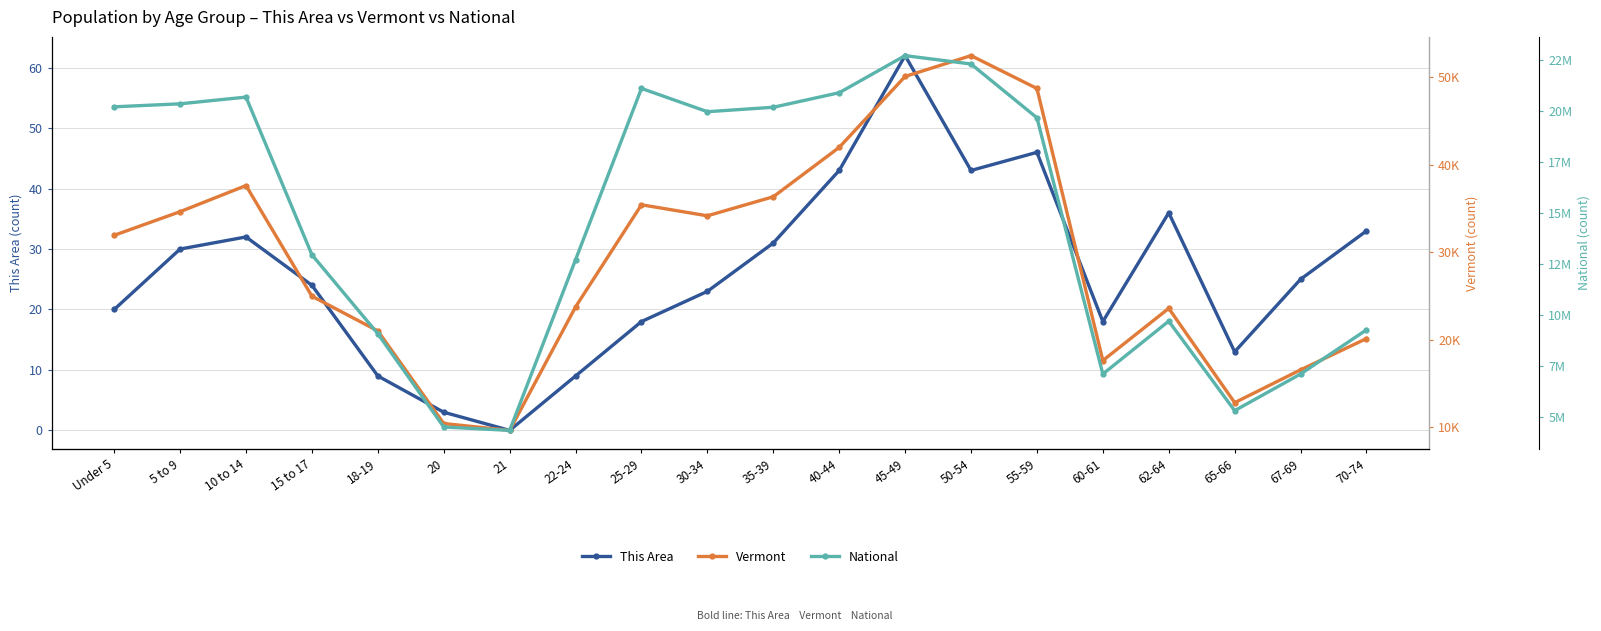

At which category is the sum across all series the highest?

45-49